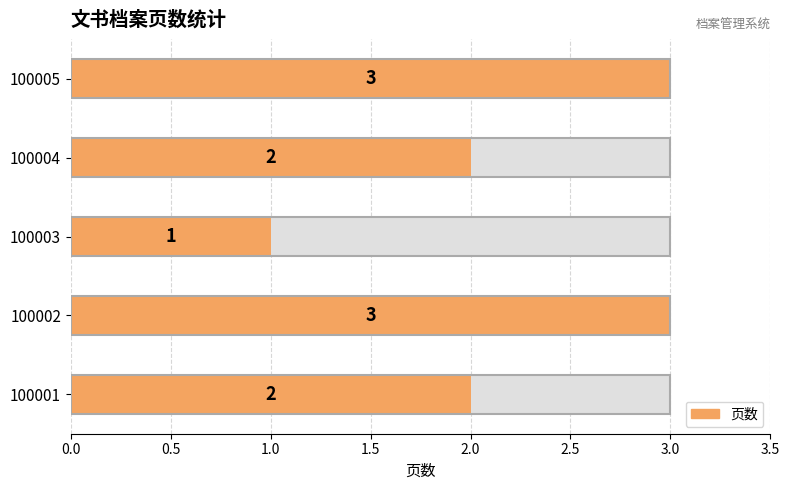

What value does the data have at 100005?

3